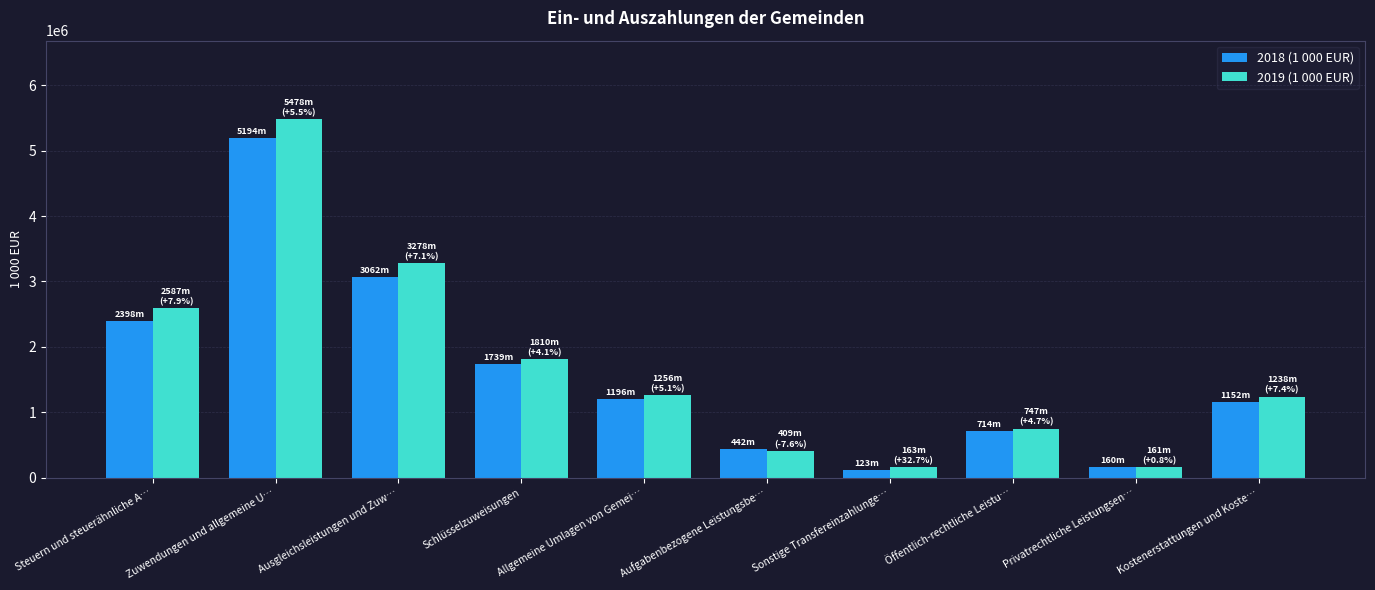

What is the sum of all 2019 (1 000 EUR) values?

17126608